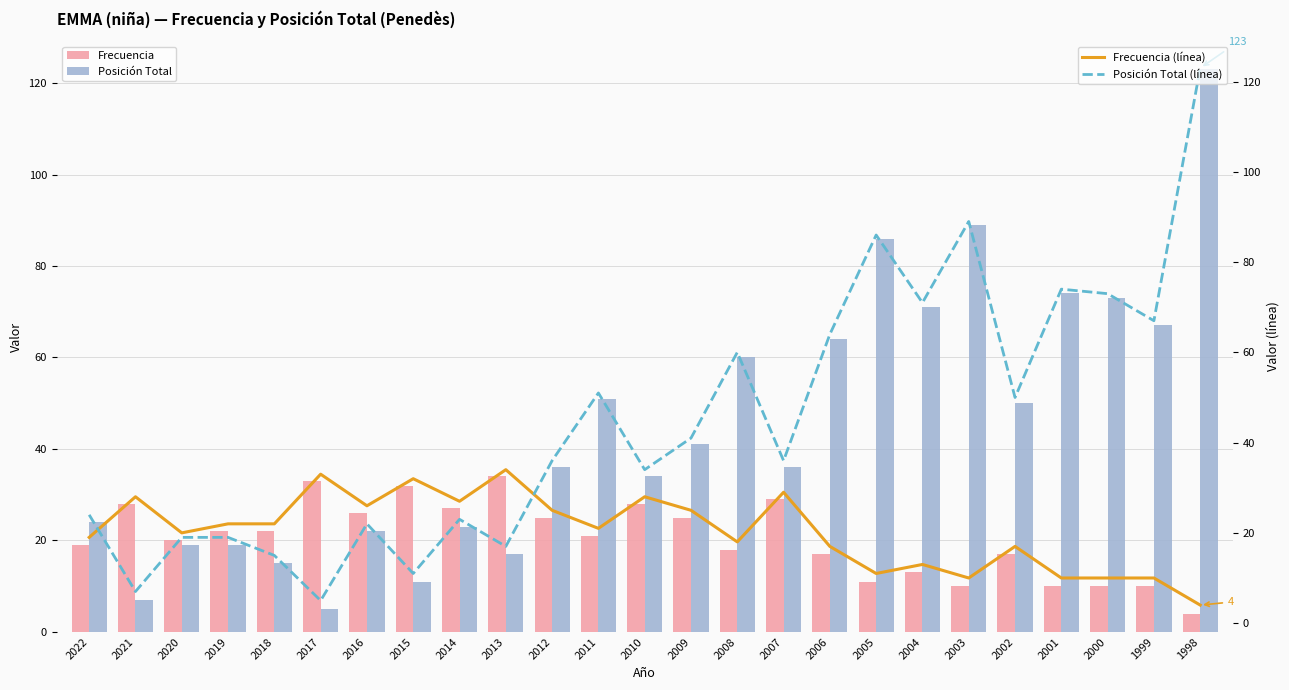

Reading left to right, what are all the values shown in this chart?

Frecuencia: 2022=19	2021=28	2020=20	2019=22	2018=22	2017=33	2016=26	2015=32	2014=27	2013=34	2012=25	2011=21	2010=28	2009=25	2008=18	2007=29	2006=17	2005=11	2004=13	2003=10	2002=17	2001=10	2000=10	1999=10	1998=4
Posición Total: 2022=24	2021=7	2020=19	2019=19	2018=15	2017=5	2016=22	2015=11	2014=23	2013=17	2012=36	2011=51	2010=34	2009=41	2008=60	2007=36	2006=64	2005=86	2004=71	2003=89	2002=50	2001=74	2000=73	1999=67	1998=123
Frecuencia (línea): 2022=19	2021=28	2020=20	2019=22	2018=22	2017=33	2016=26	2015=32	2014=27	2013=34	2012=25	2011=21	2010=28	2009=25	2008=18	2007=29	2006=17	2005=11	2004=13	2003=10	2002=17	2001=10	2000=10	1999=10	1998=4
Posición Total (línea): 2022=24	2021=7	2020=19	2019=19	2018=15	2017=5	2016=22	2015=11	2014=23	2013=17	2012=36	2011=51	2010=34	2009=41	2008=60	2007=36	2006=64	2005=86	2004=71	2003=89	2002=50	2001=74	2000=73	1999=67	1998=123